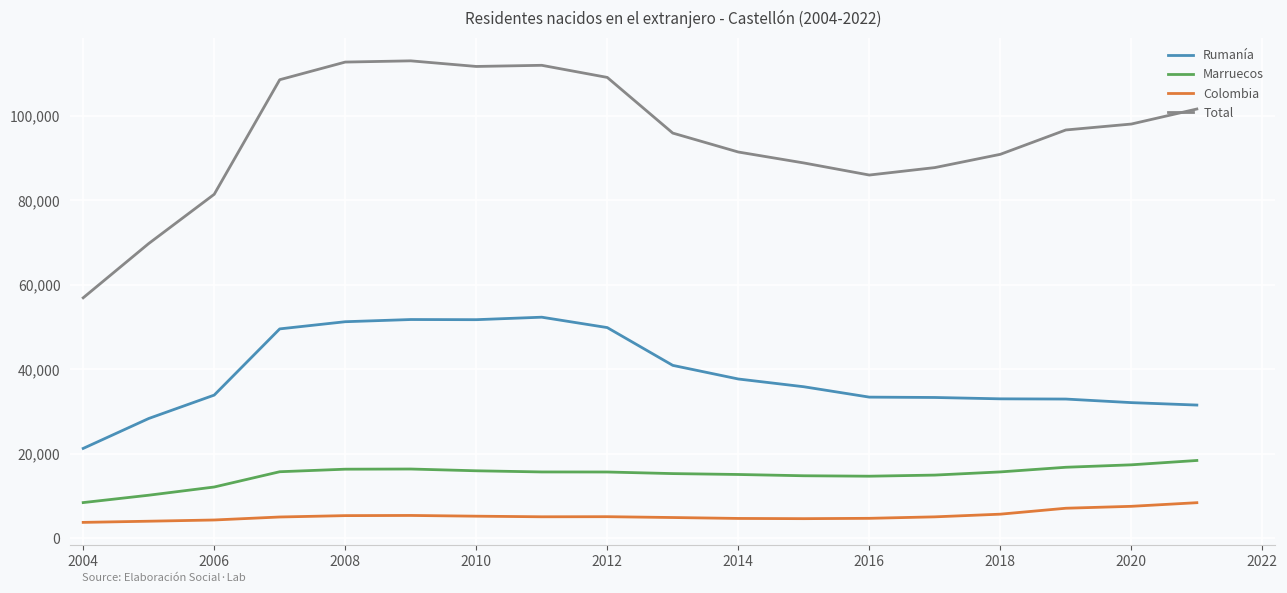

Which series has the largest range (max minus min)?

Total